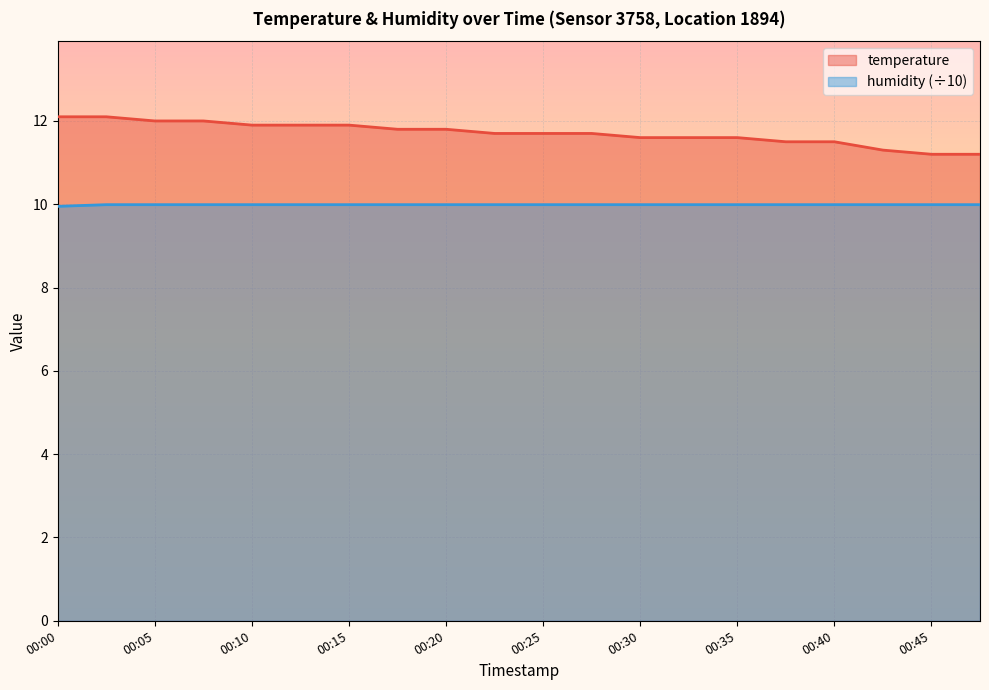

True or false: temperature and humidity cross at least once.

False